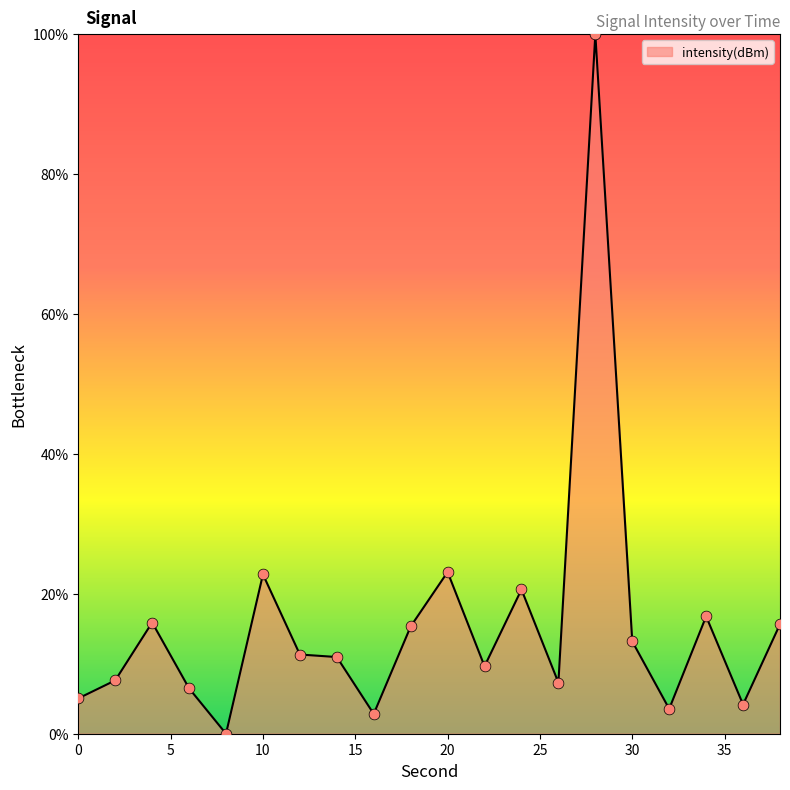

What is the maximum value shown in the chart?

100.0